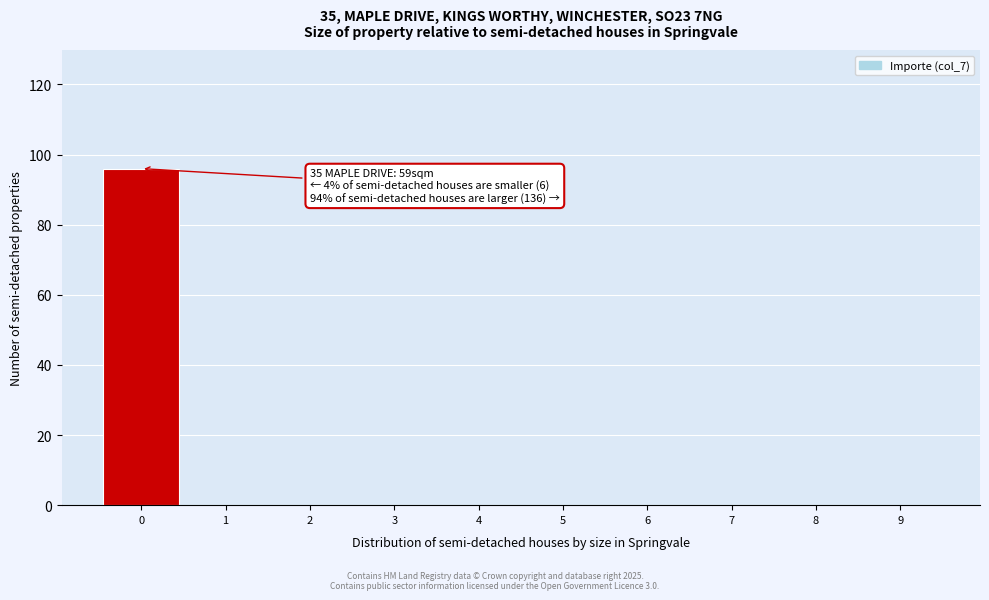

Reading right to left, what are all the values shown in this chart?

9=0	8=0	7=0	6=0	5=0	4=0	3=0	2=0	1=0	0=96